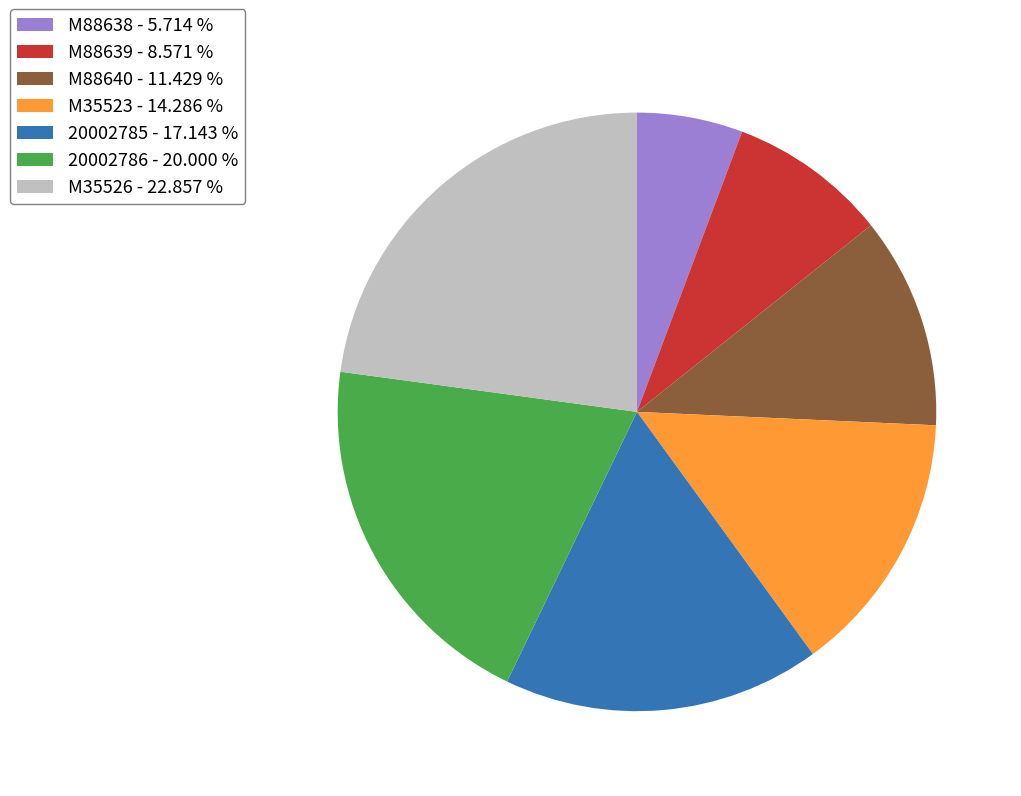

Count the number of slices in the pie.

7